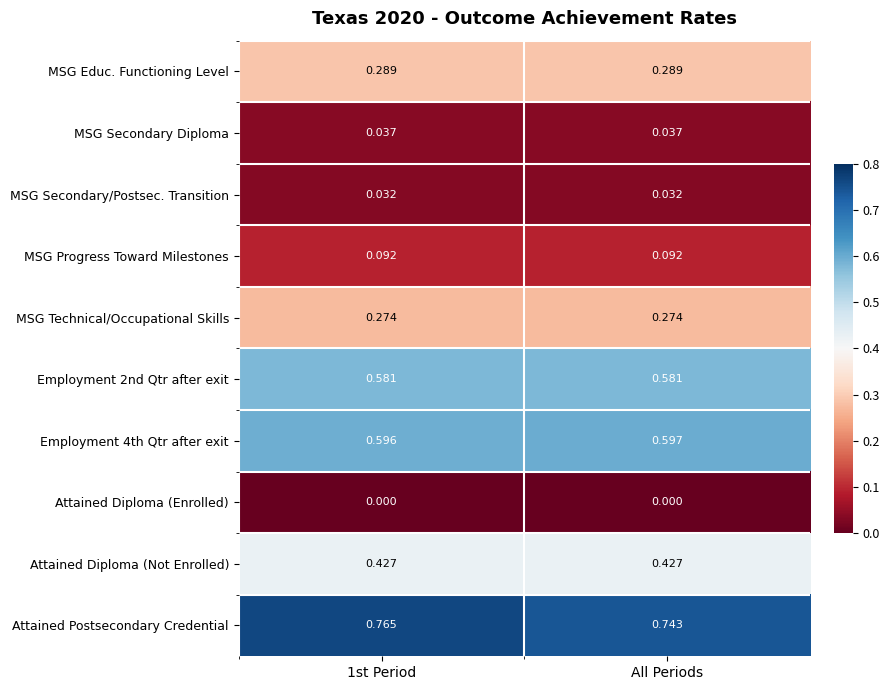

At which category does the chart reach its peak across all series?

1st Period